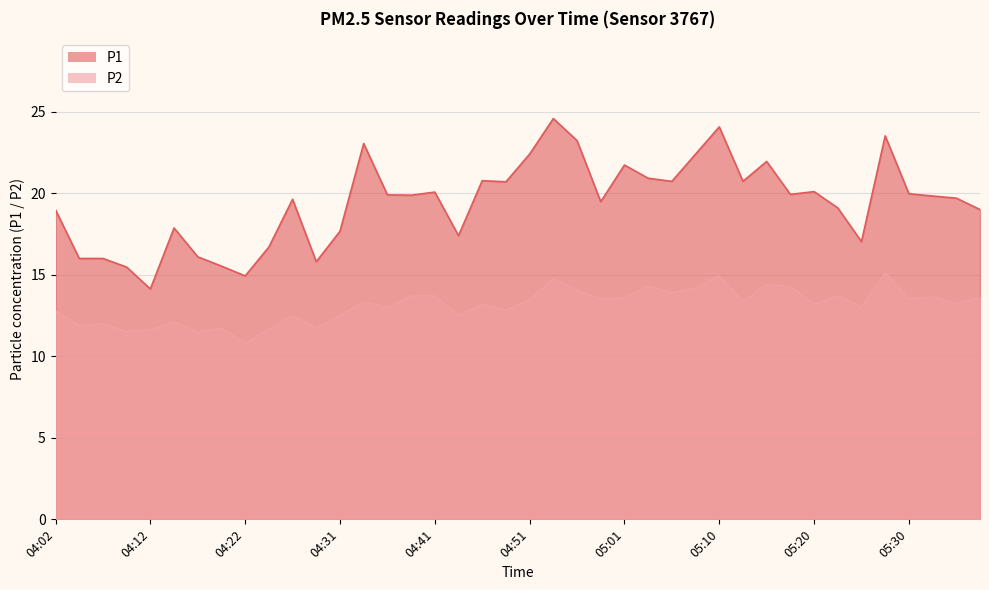

How many data points in P1 are above 19?

25